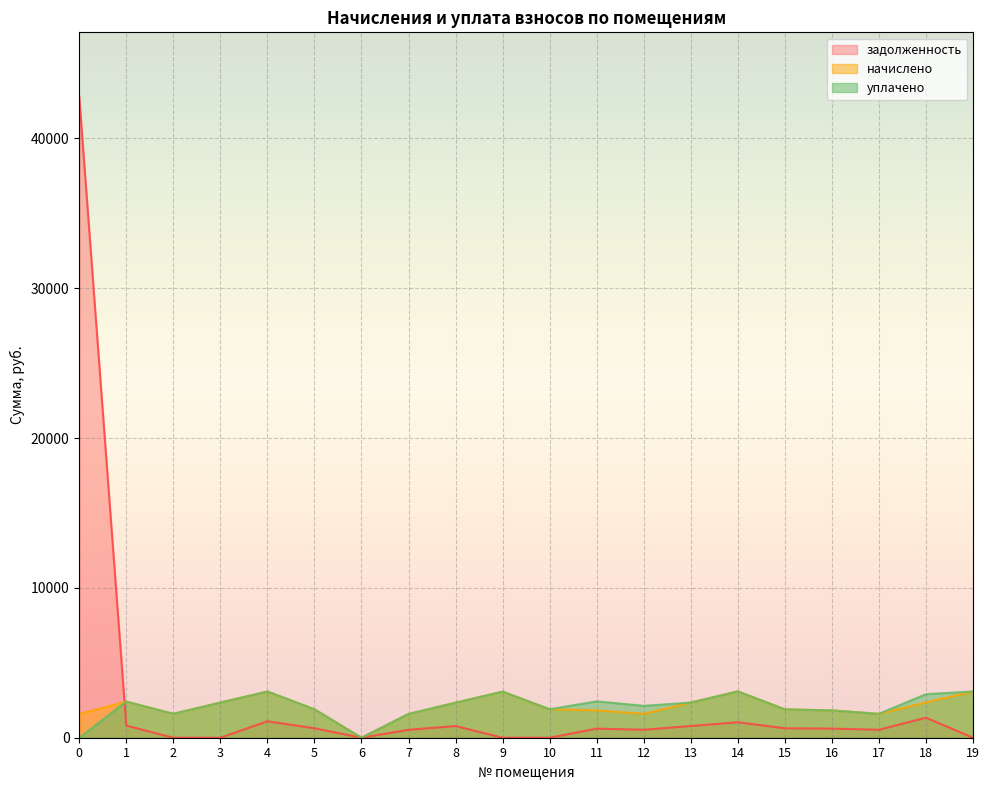

What is the sum of the уплачено values at 5 and 10?

3796.8